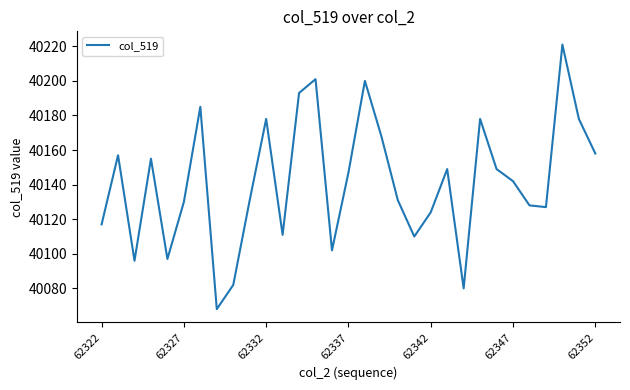

Reading left to right, what are all the values shown in this chart?

40117	40157	40096	40155	40097	40130	40185	40068	40082	40131	40178	40111	40193	40201	40102	40147	40200	40168	40131	40110	40124	40149	40080	40178	40149	40142	40128	40127	40221	40178	40158